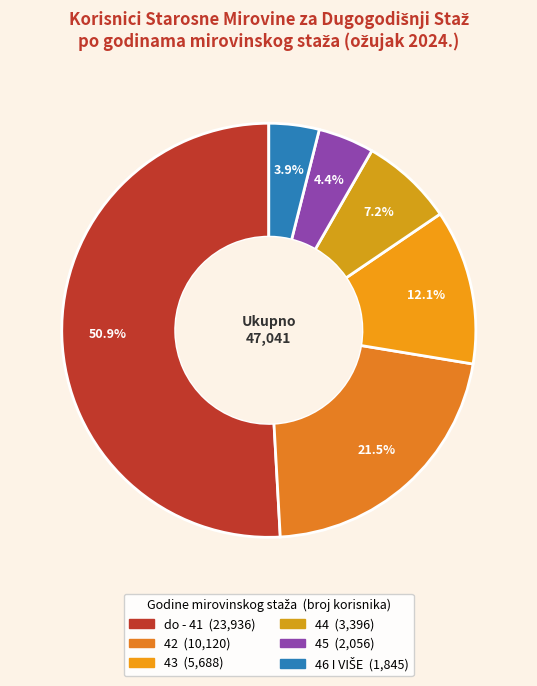

What percentage is NOT represented by do - 41?

49.1%